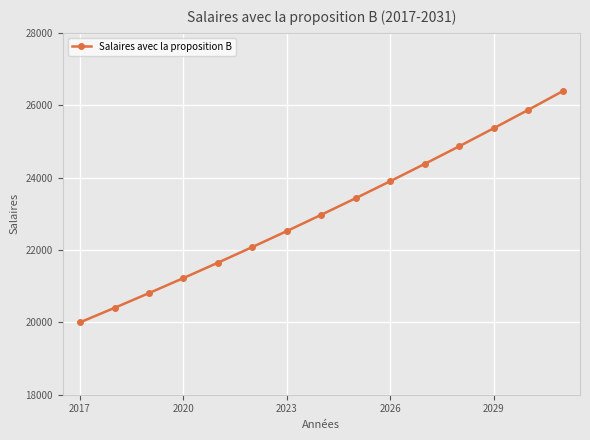

What is the value of the 3rd point from the left?

20808